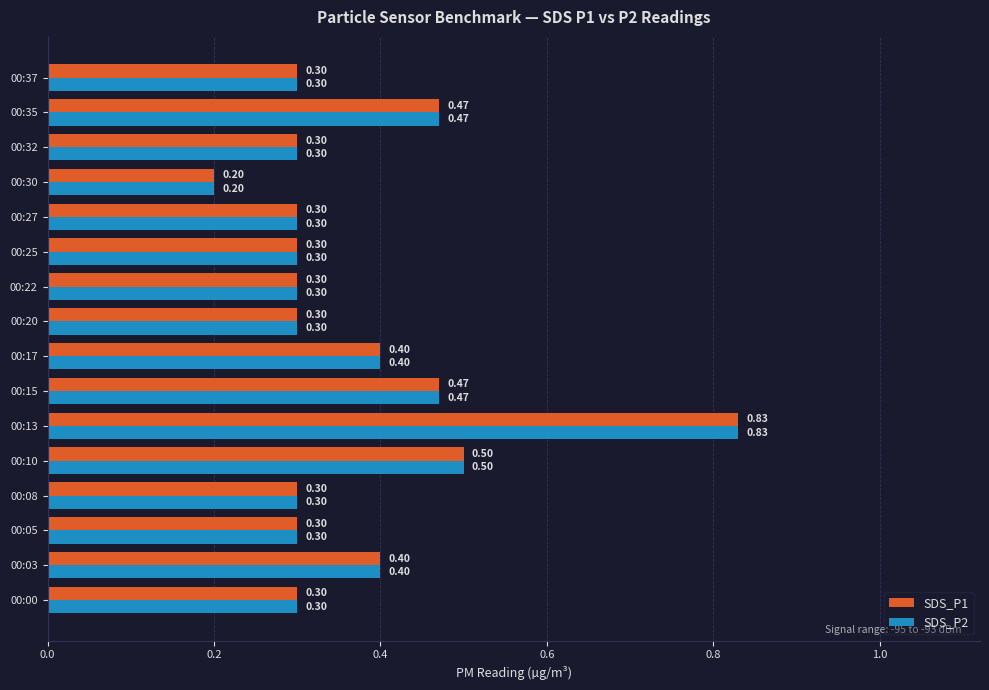

At which category is the sum across all series the highest?

00:13